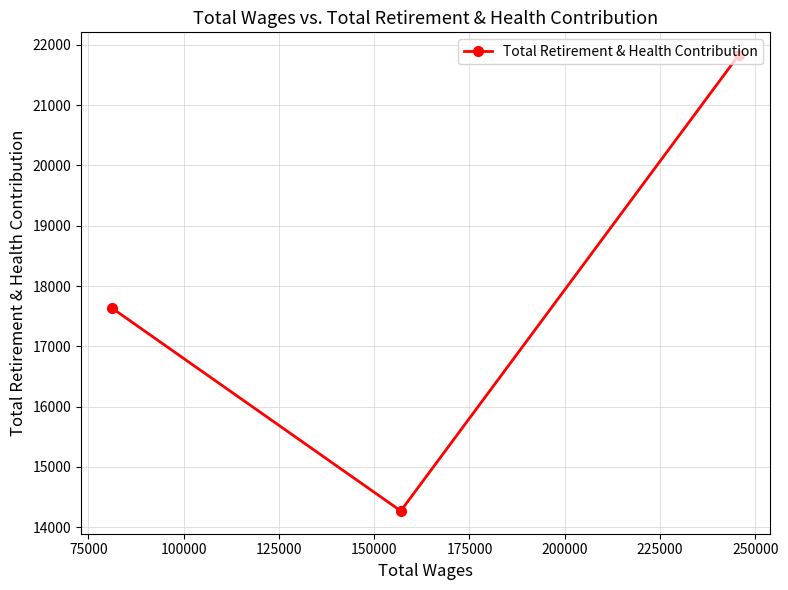

Reading left to right, extract all data points from this chart.

17630	14269	21831